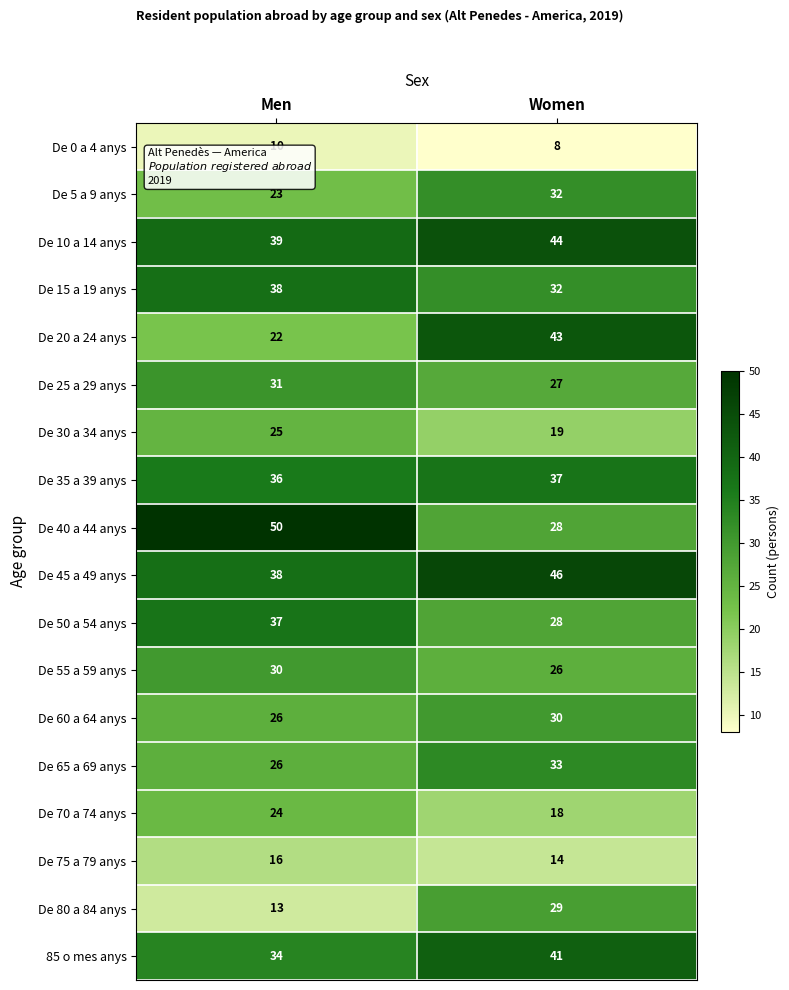

What is the spread (max minus min) of values at Women?

38